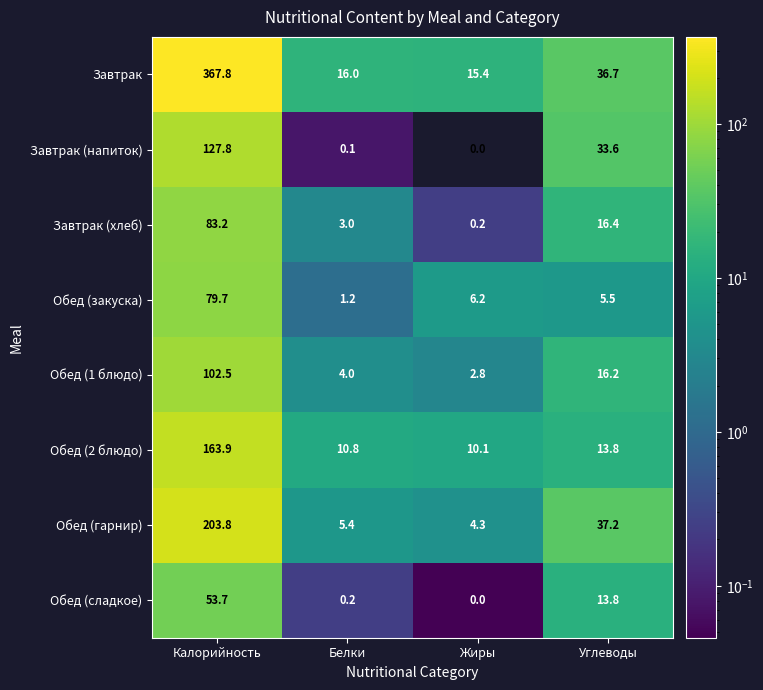

How many values in the Обед (2 блюдо) series are below 13?

2